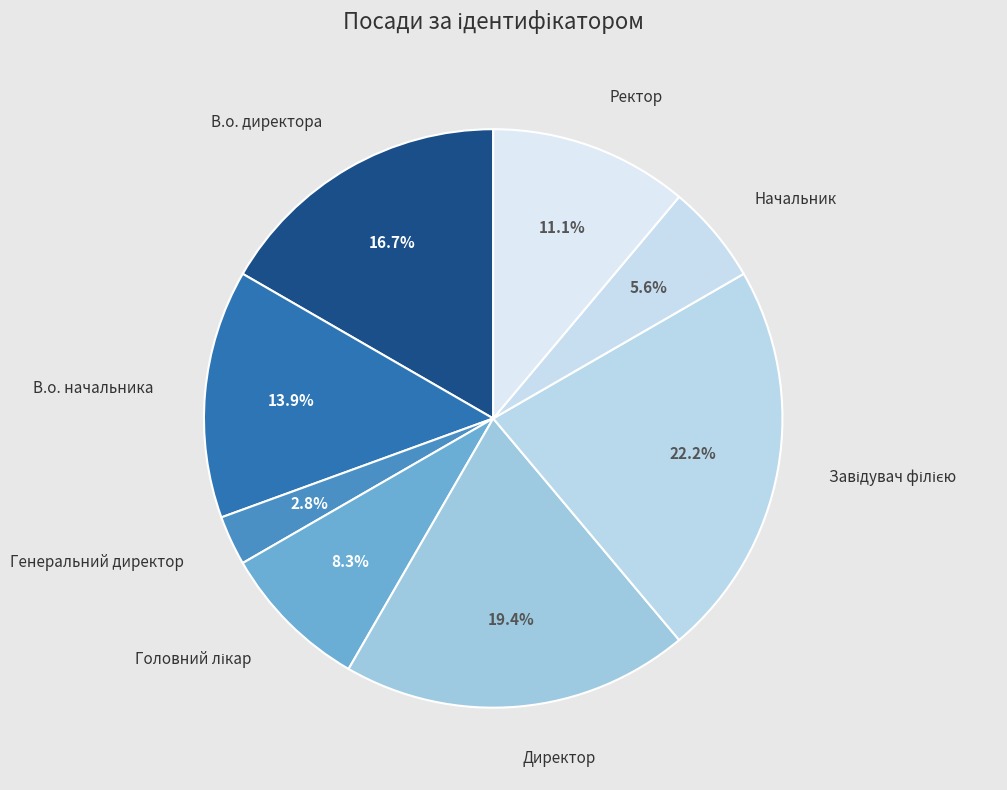

How many slices are in this pie chart?

8